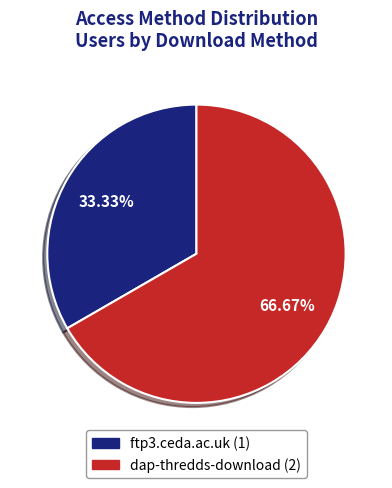

What is the largest slice in the pie chart?

dap-thredds-download